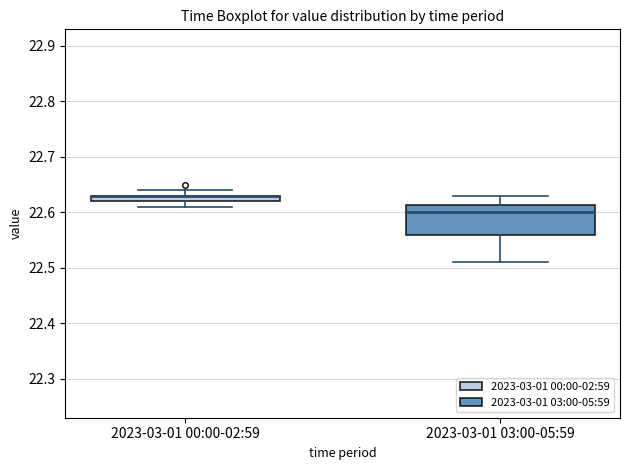

Which box is the tallest, from its lower edge to its upper edge?

2023-03-01 03:00-05:59